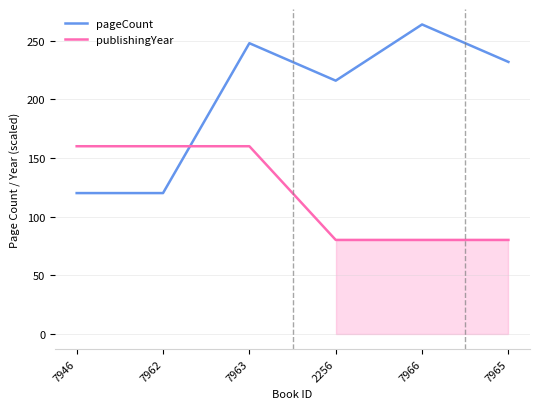

The value of publishingYear at 7962 is 160. True or false?

True